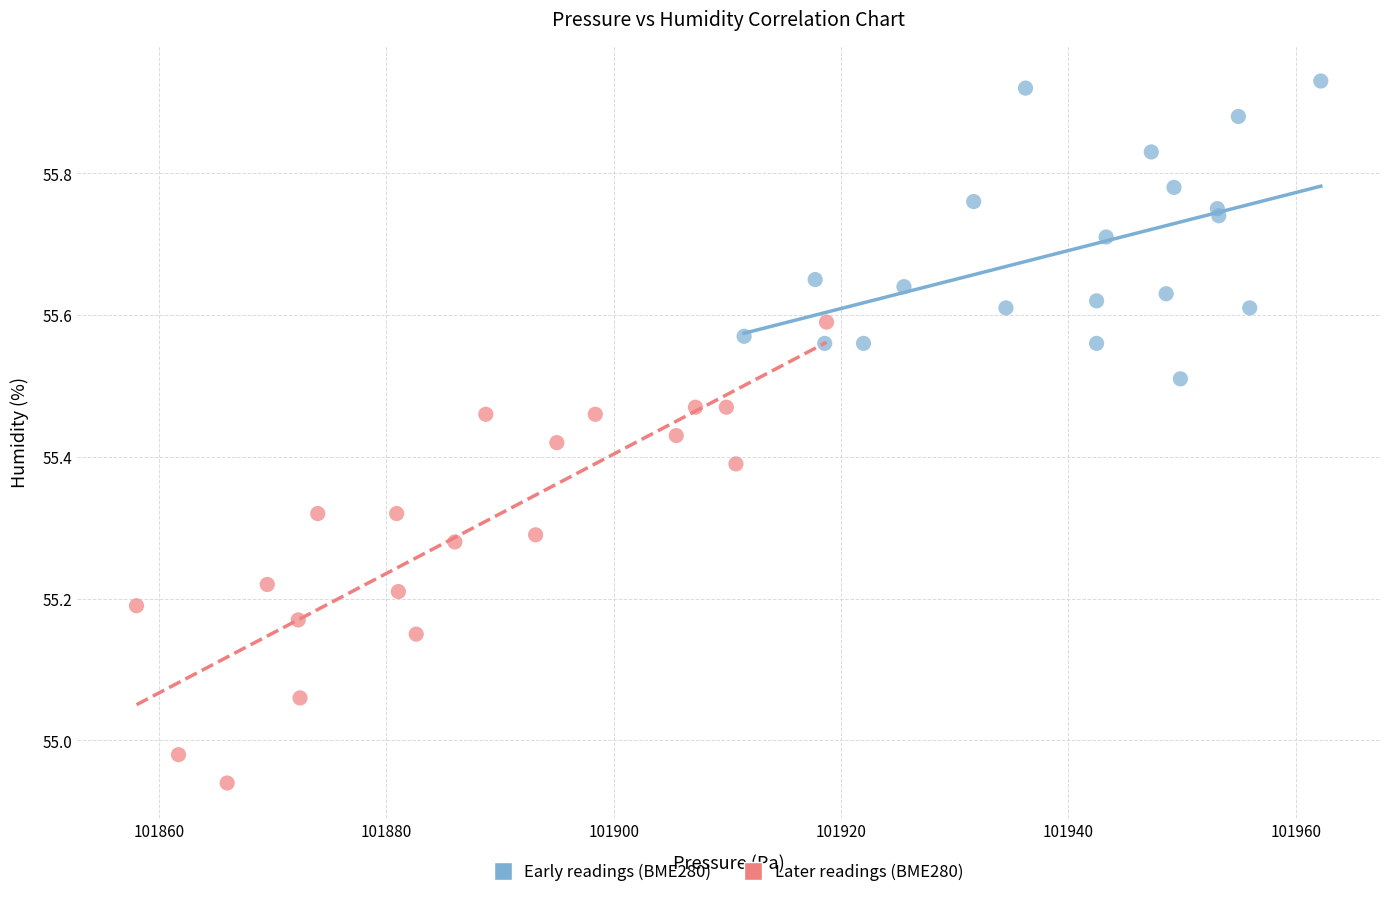

Which series has the widest spread of Y values?

Later readings (BME280)